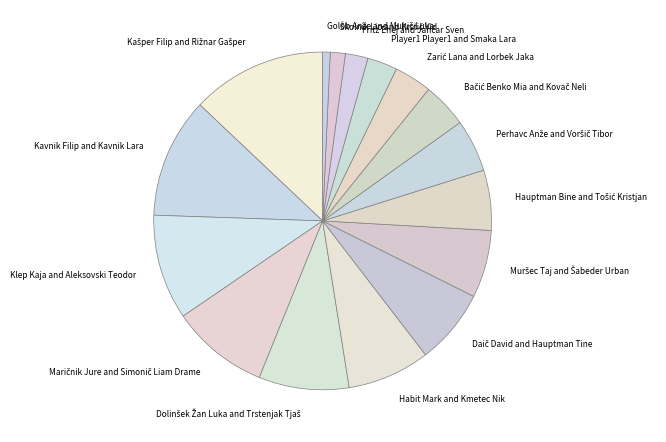

Is there a majority slice in this chart?

No